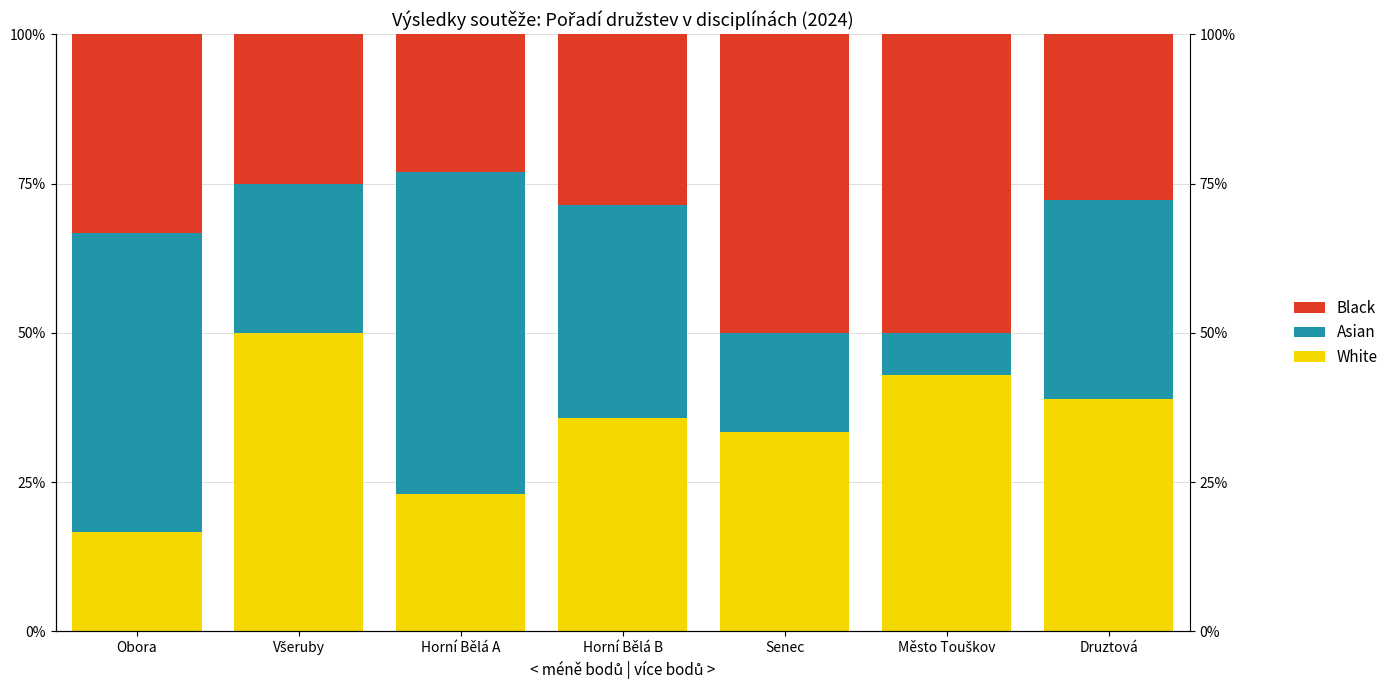

Is the value of Black (překážkový běh) at Obora greater than the value of White (start) at Senec?

No